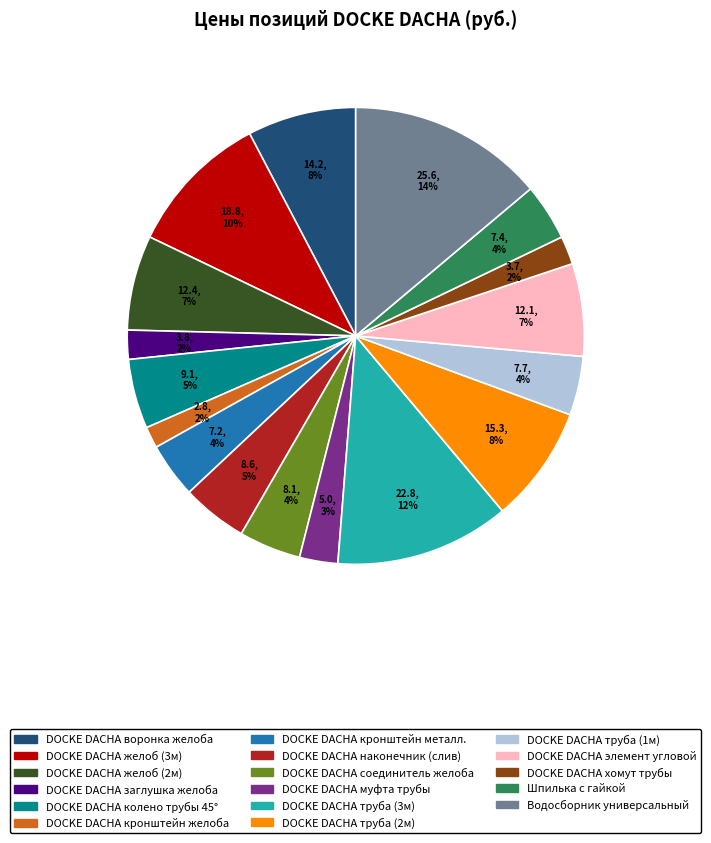

How many slices are in this pie chart?

17